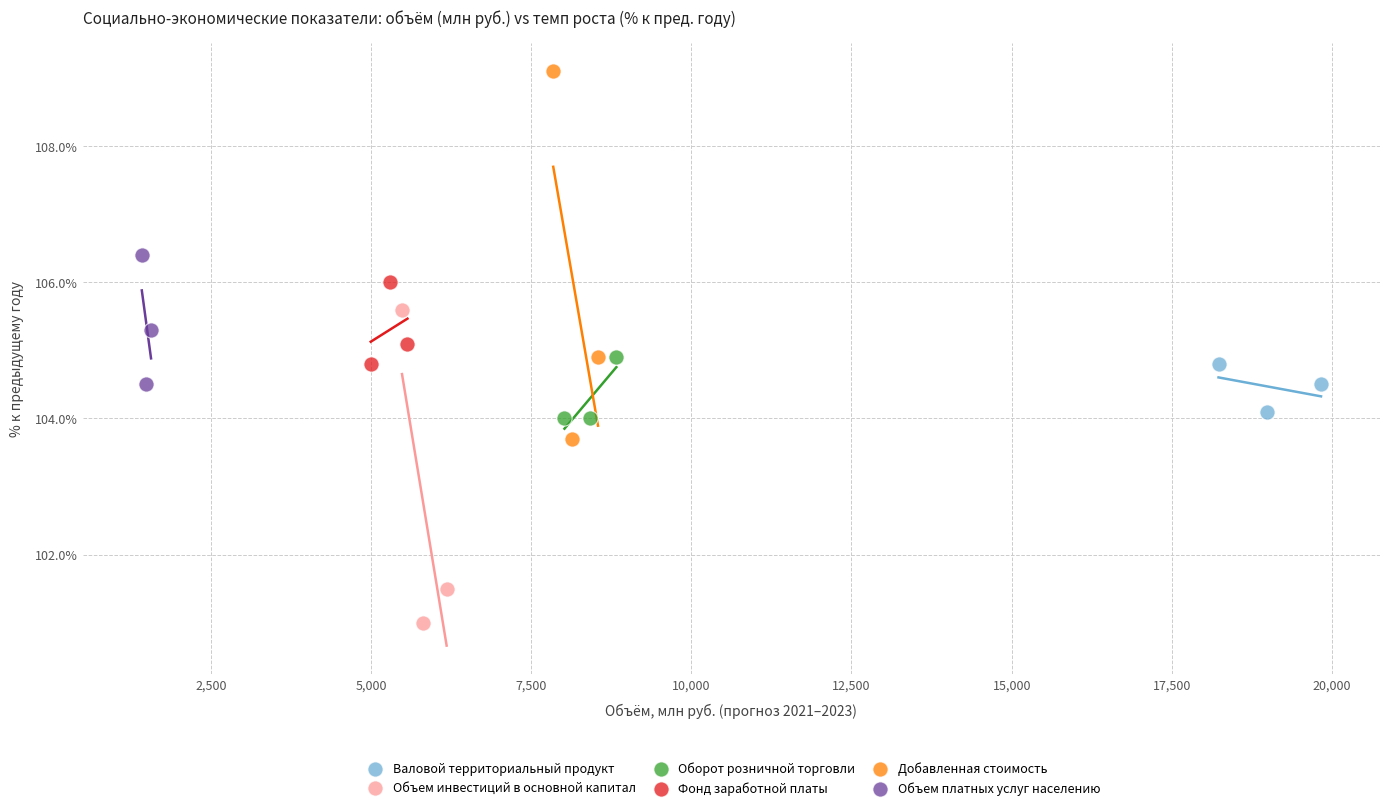

Which series has the widest spread of Y values?

Добавленная стоимость